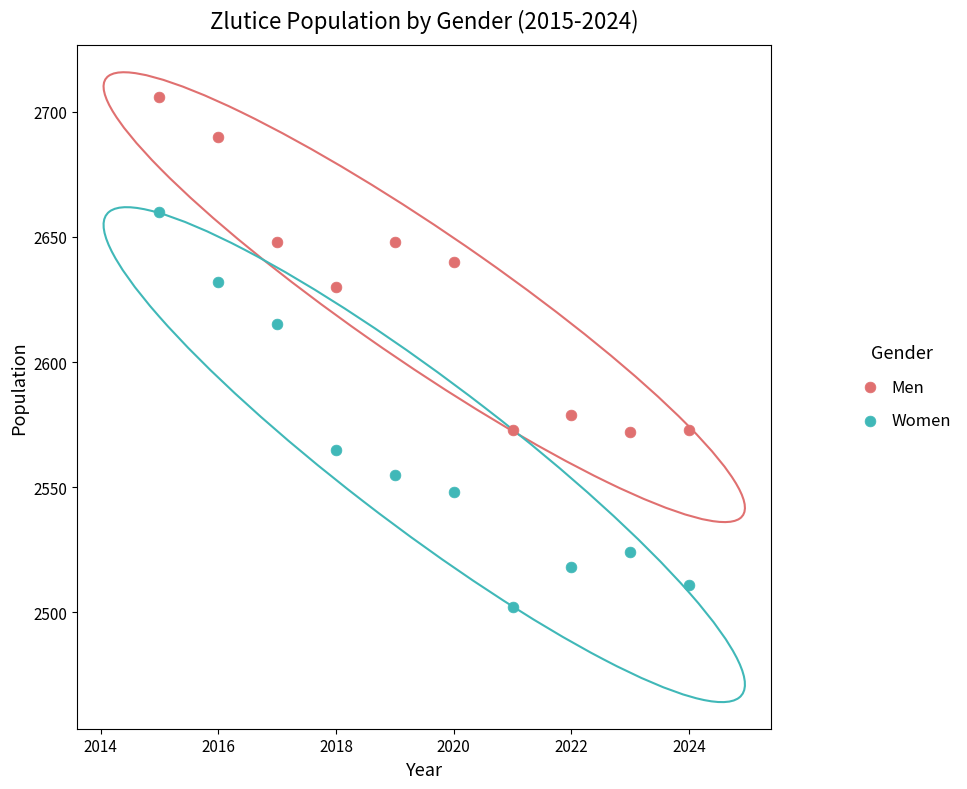

Across all series, what Y value is closest to 2604?

2615